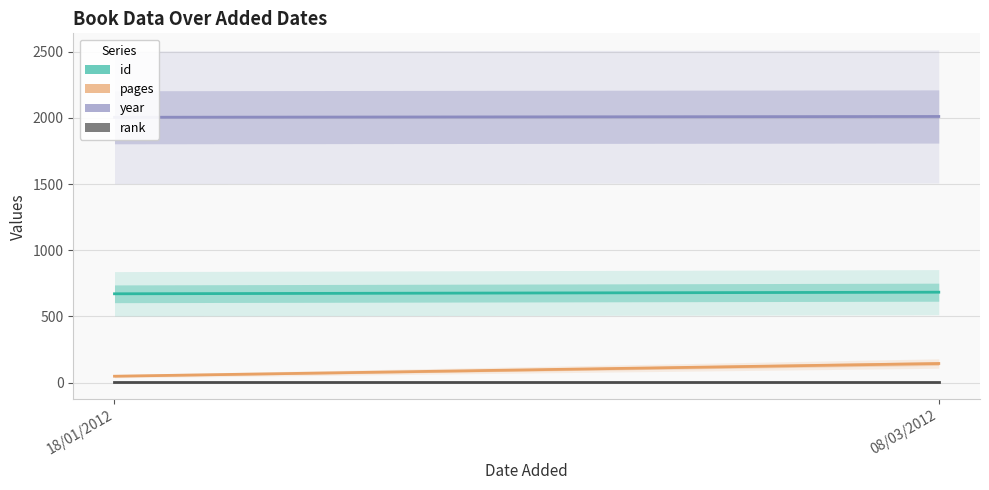

True or false: id has a value of 671 at 18/01/2012.

True